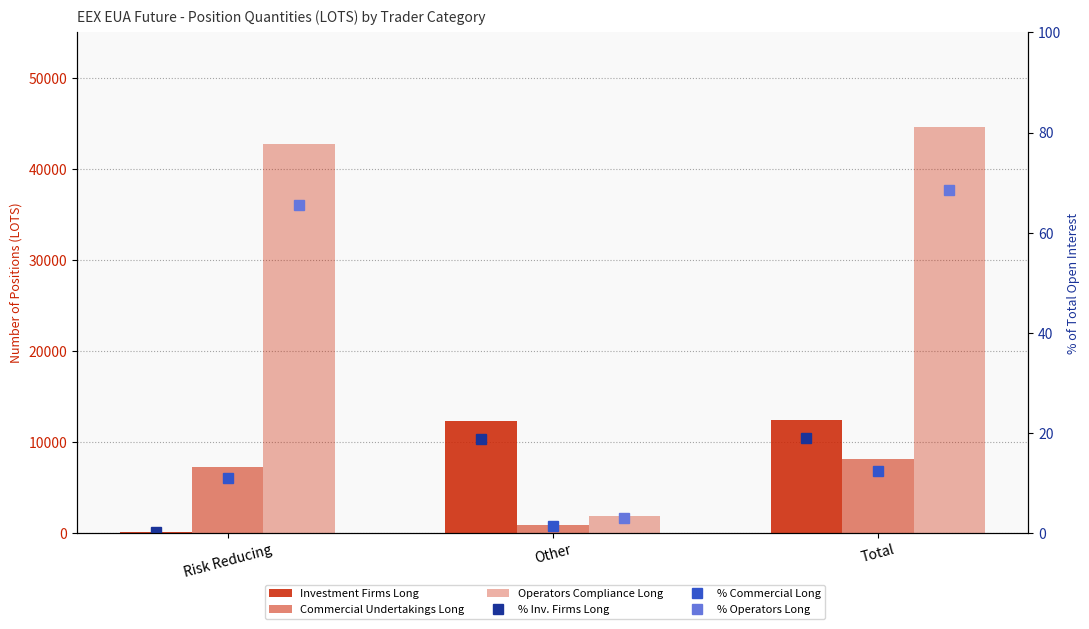

How many data points in Commercial Undertakings Long are less than 7211?

1